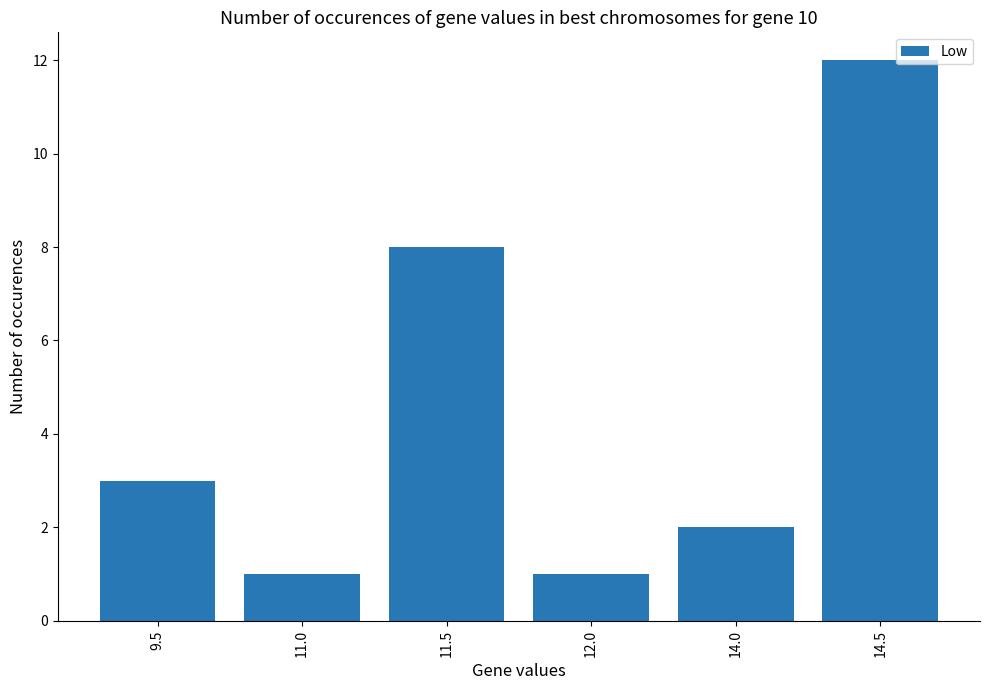

Is it true that the value at 9.5 is 3?

True